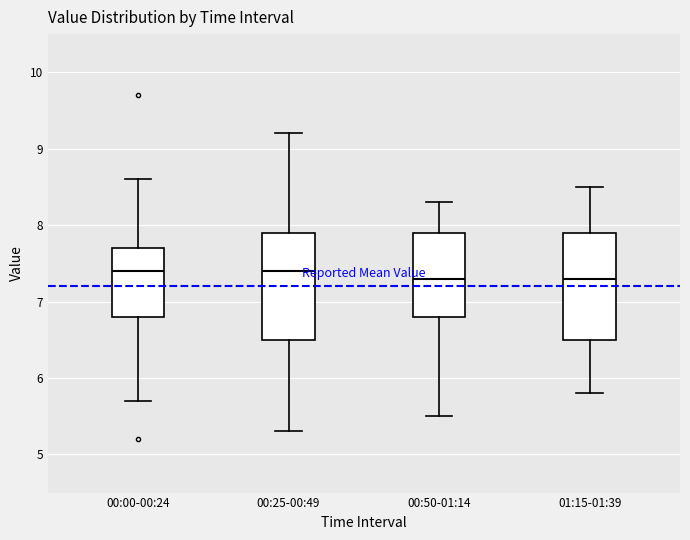

Reading left to right, read every box against the y-axis: the position of its median line, the range the box covers, and the ends of its whiskers. The values are not printed on the chart, so give them approximately, as read against the axis.

00:00-00:24: median 7.4, box 6.8 to 7.7, whiskers 5.7 to 8.6
00:25-00:49: median 7.4, box 6.5 to 7.9, whiskers 5.3 to 9.2
00:50-01:14: median 7.3, box 6.8 to 7.9, whiskers 5.5 to 8.3
01:15-01:39: median 7.3, box 6.5 to 7.9, whiskers 5.8 to 8.5